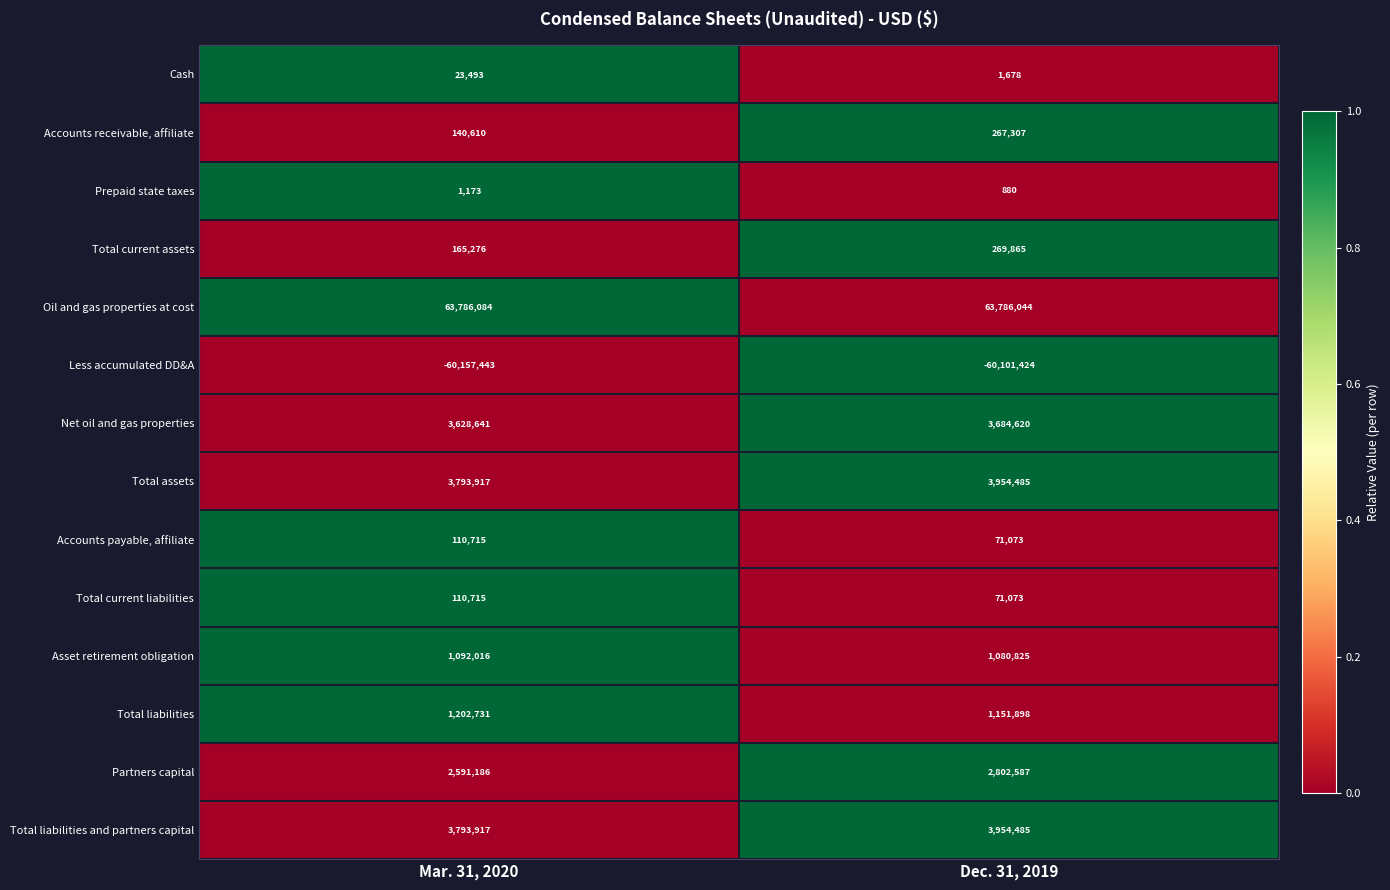

What value does the Total current liabilities series have at Dec. 31, 2019, to the nearest 10?

71070